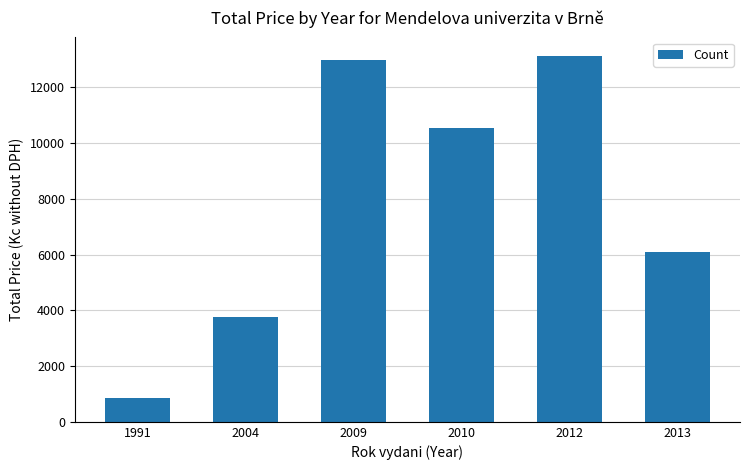

Is it true that the value at 2004 is 6495.4?

False